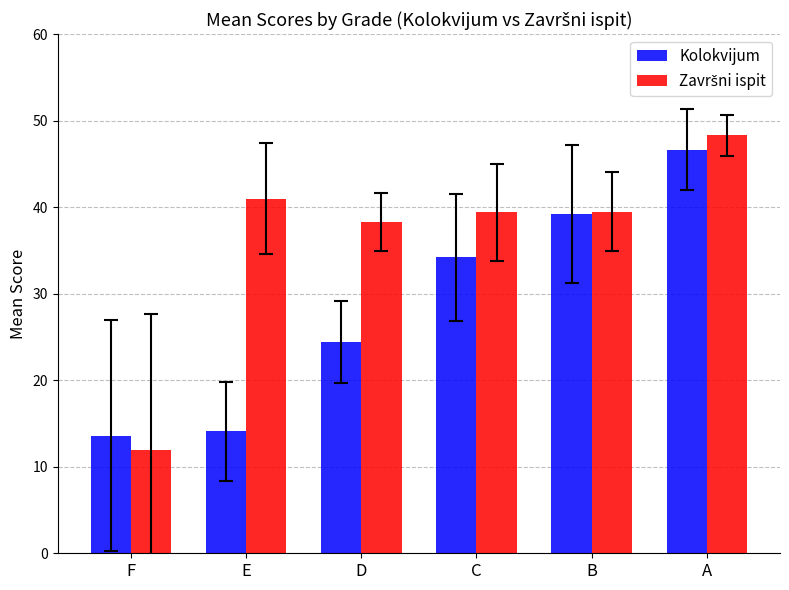

What is the sum of all Kolokvijum values?

172.2